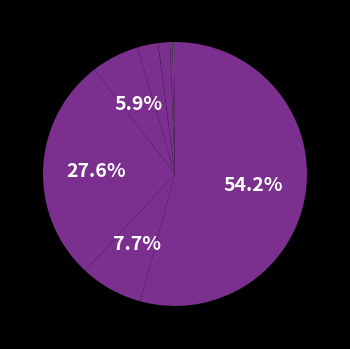

How many slices are in this pie chart?

10